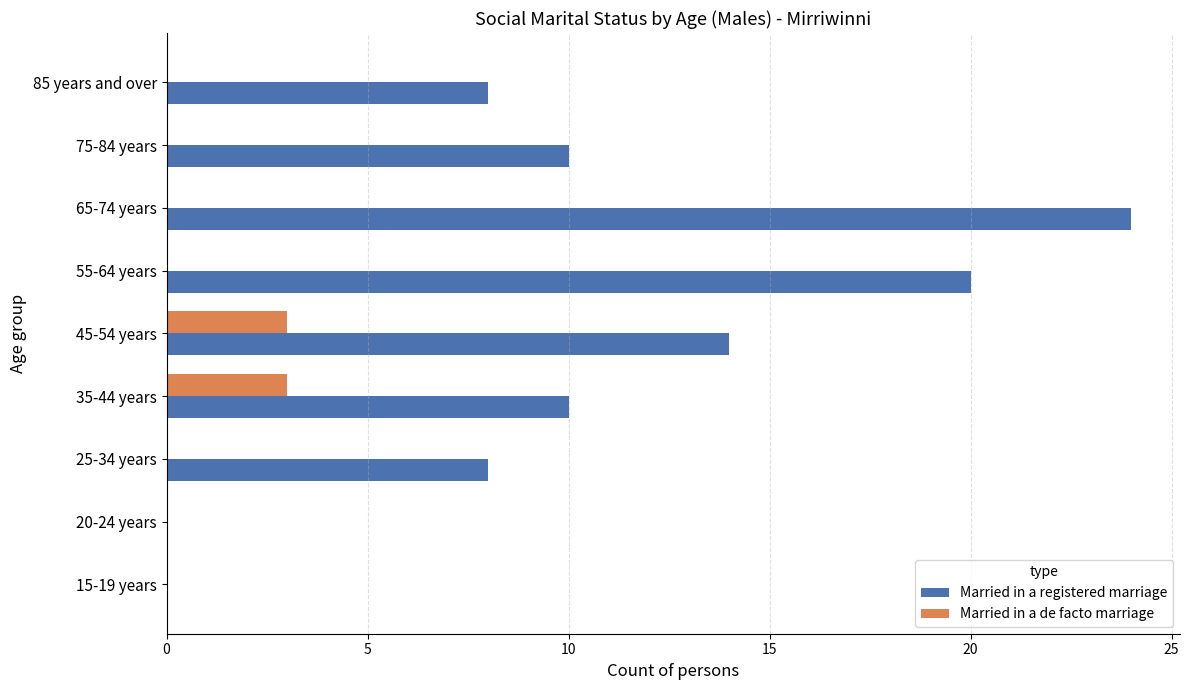

At which label does Married in a registered marriage reach its peak?

65-74 years